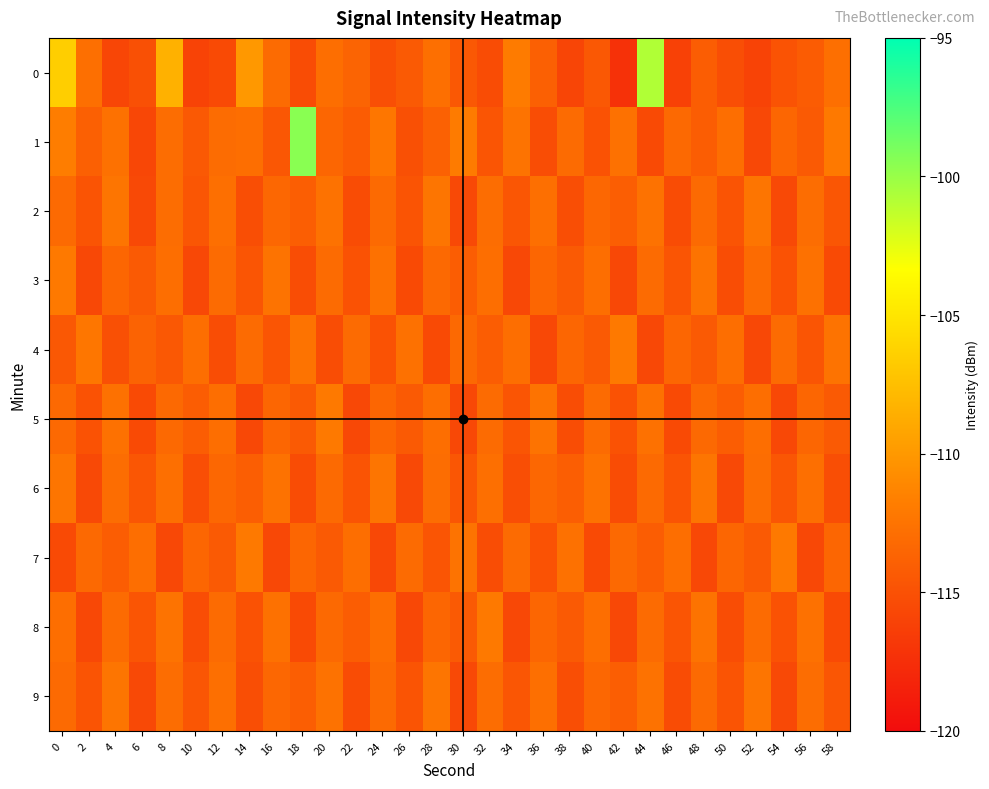

At 22, list the series in order from smallest to largest.

5, 2, 9, 3, 6, 1, 8, 0, 4, 7